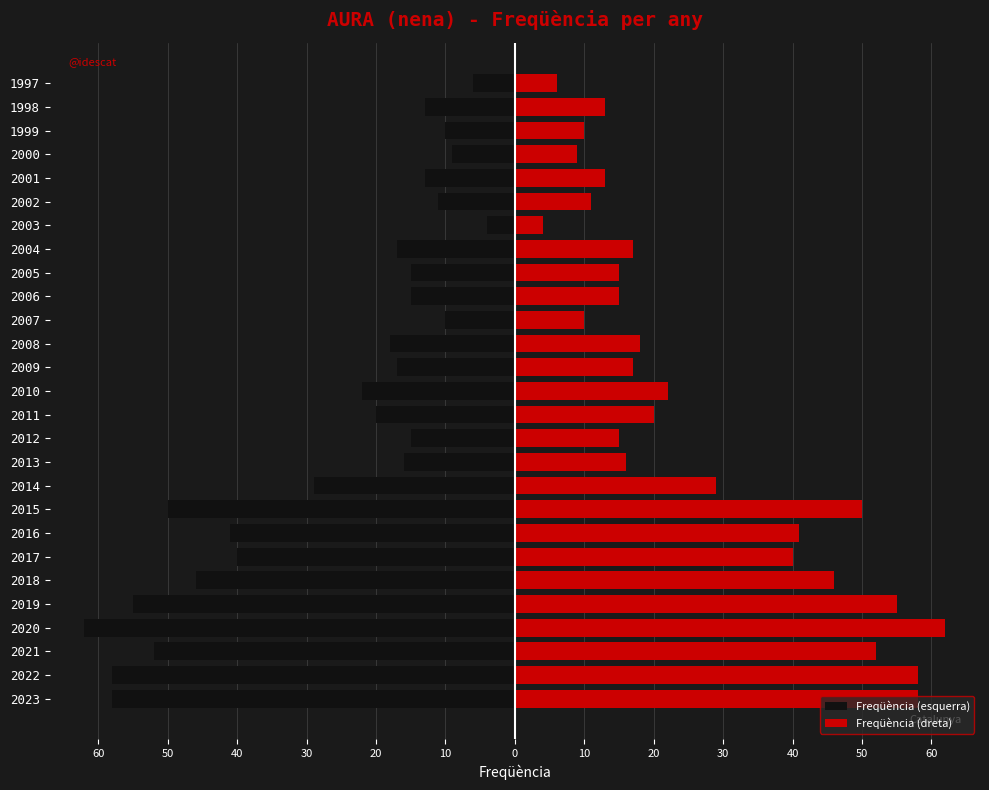

How many series are shown in this chart?

2